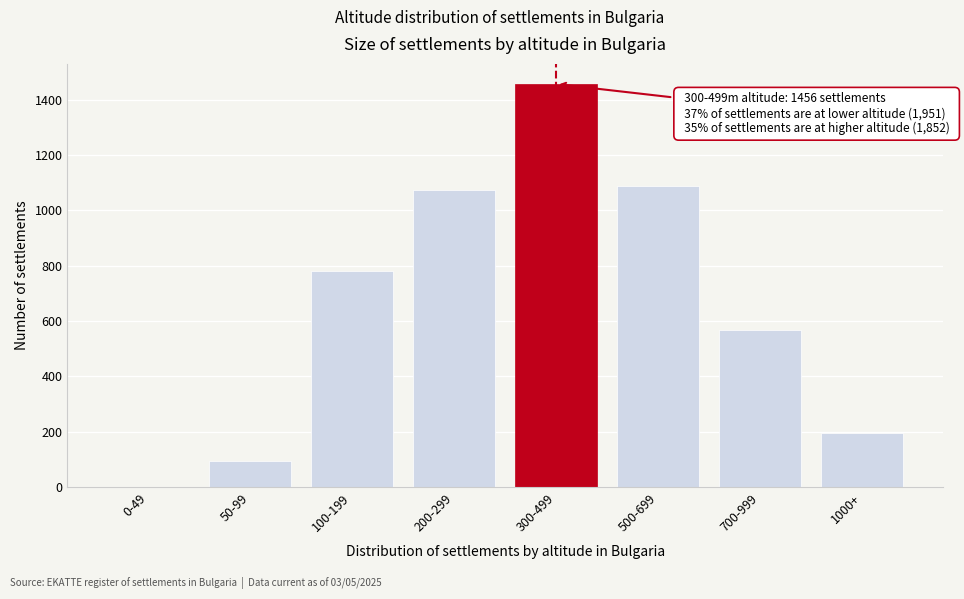

Reading left to right, transcribe all the data shown in this chart.

0-49=0	50-99=96	100-199=782	200-299=1073	300-499=1456	500-699=1089	700-999=567	1000+=196